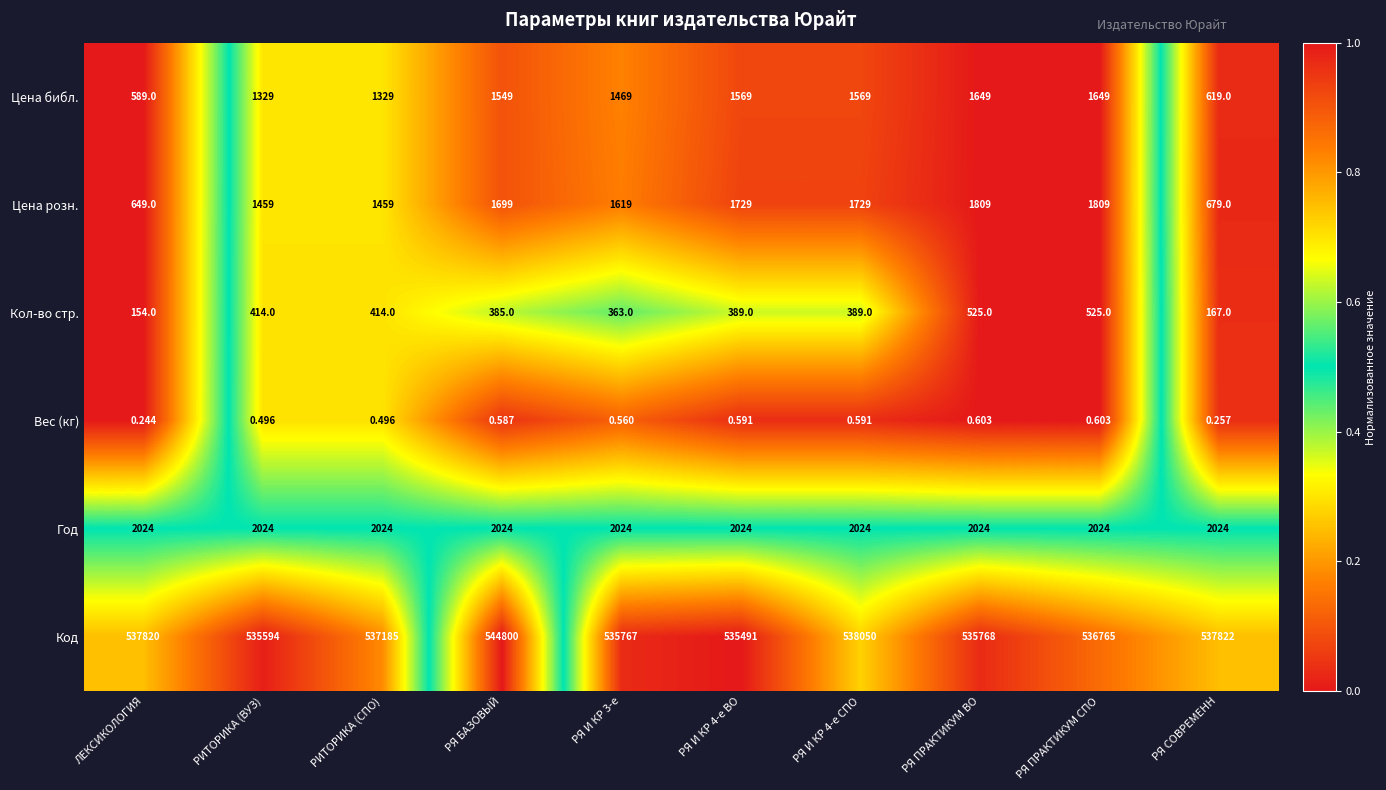

Which series has the largest range (max minus min)?

Код